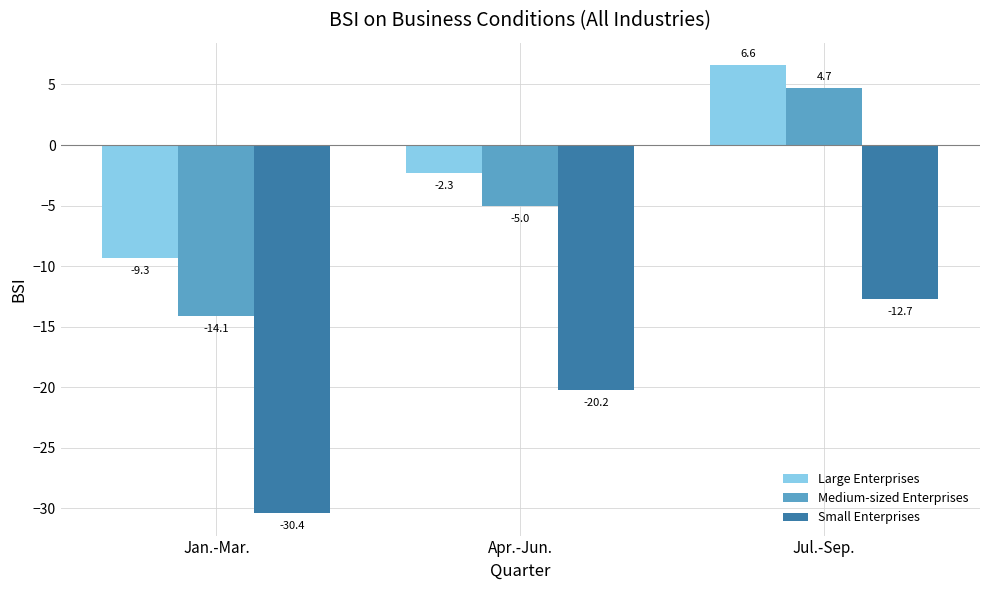

What is the value of the Medium-sized Enterprises bar at the 1st from the left?

-14.1